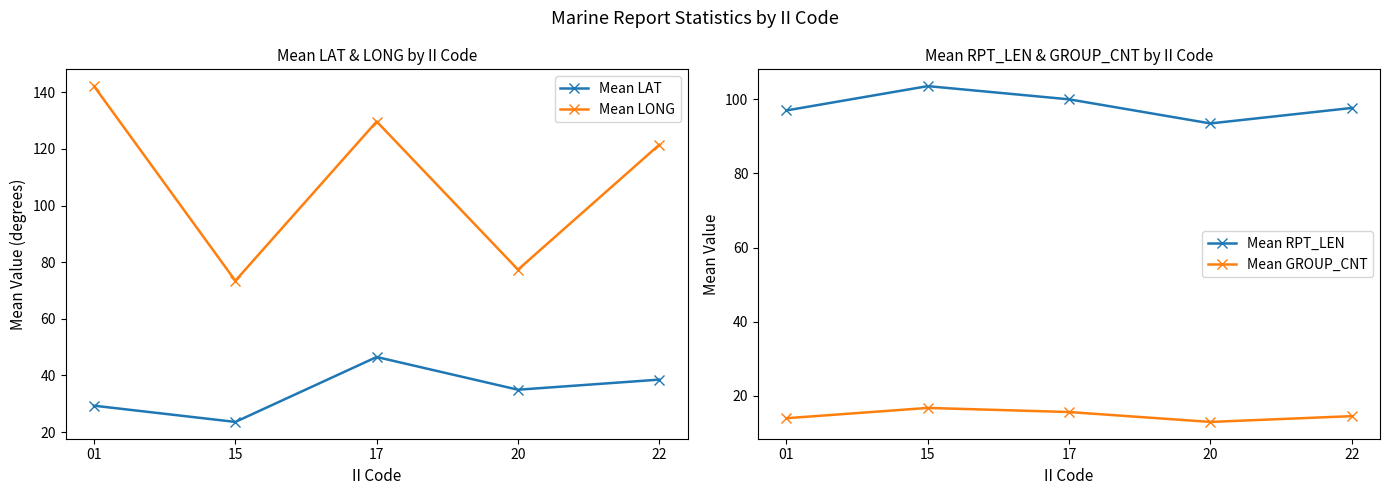

At which category is the sum across all series the highest?

17